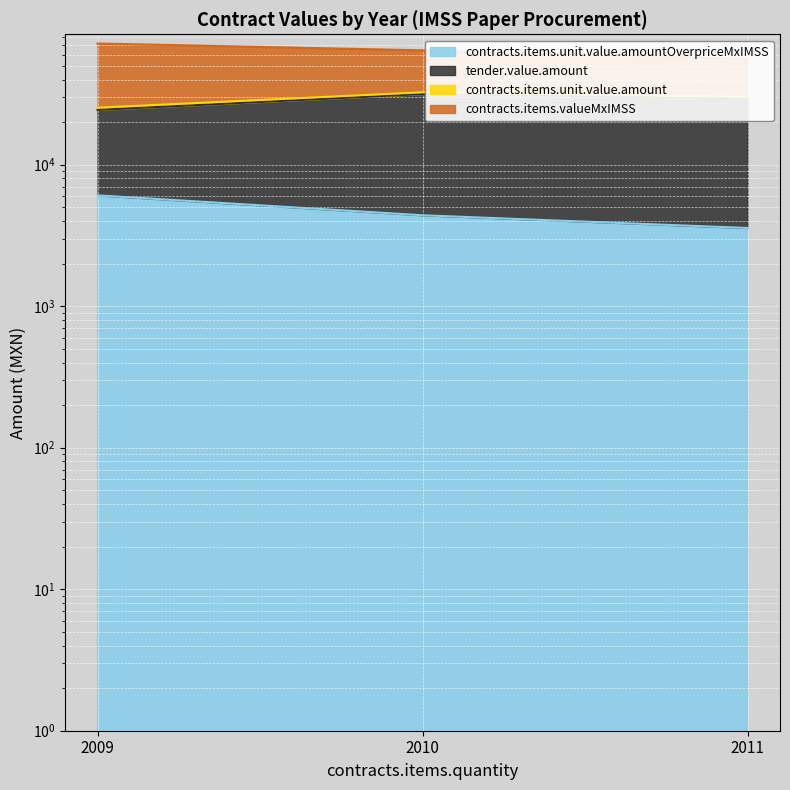

What is the smallest value displayed?

3571.0